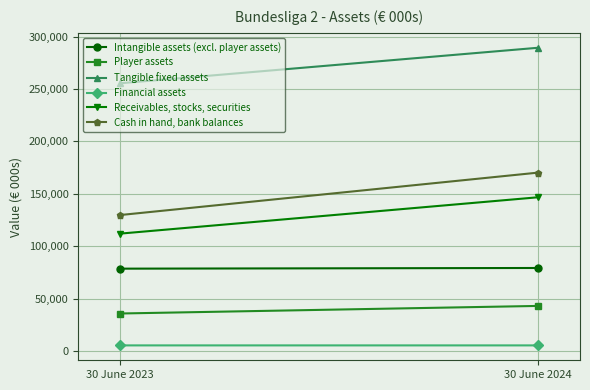

Which category has the lowest value in the Intangible assets (excl. player assets) series?

30 June 2023